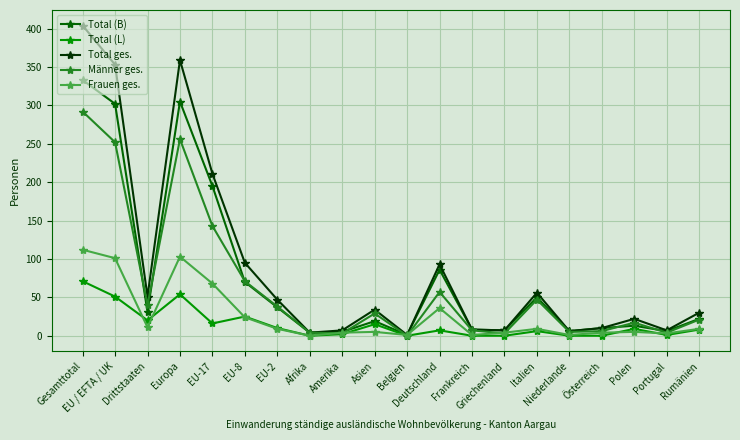

Does the chart display data point markers on the line(s)?

Yes